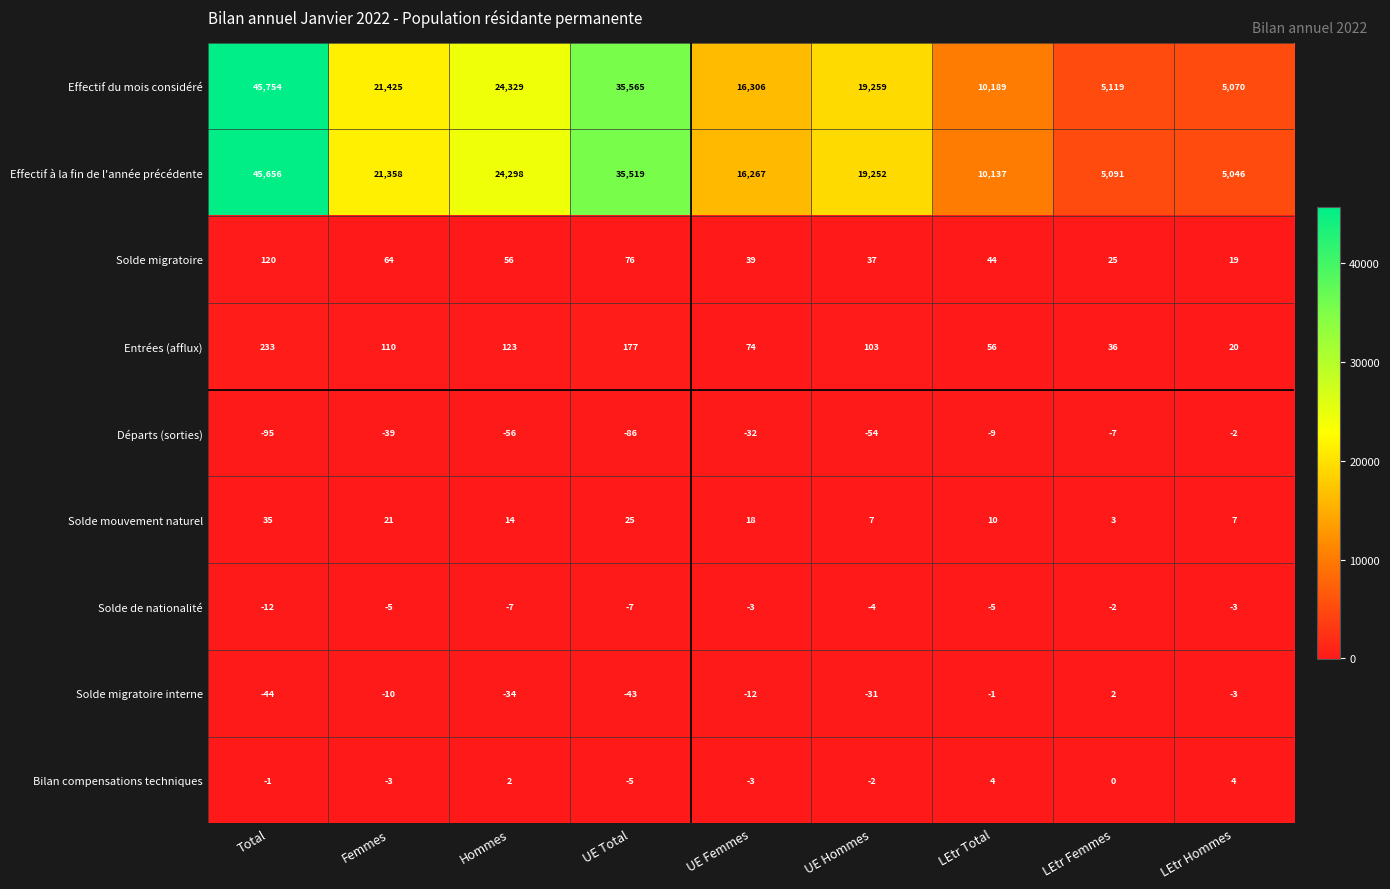

At which category is the sum across all series the highest?

Total